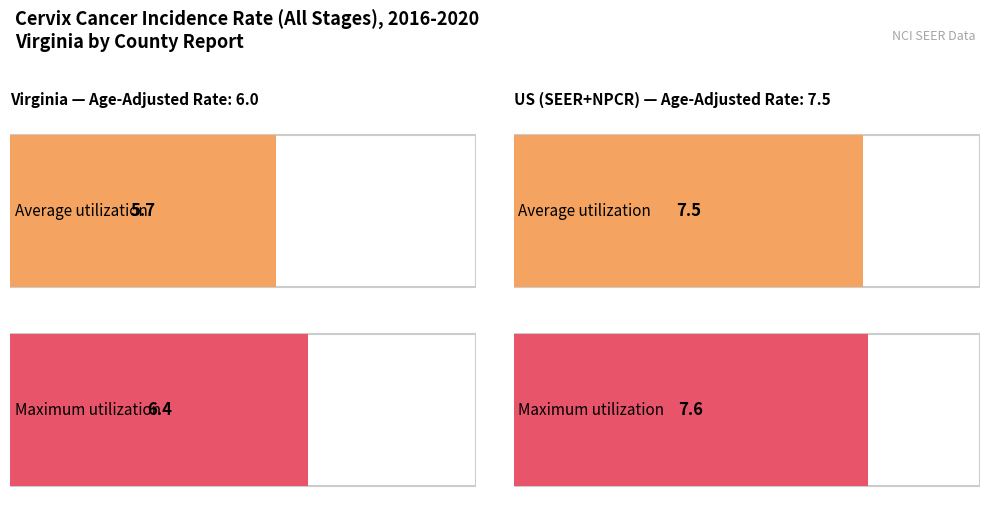

Rank the categories by Age-Adjusted Incidence Rate value from lowest to highest.

Virginia, US (SEER+NPCR)